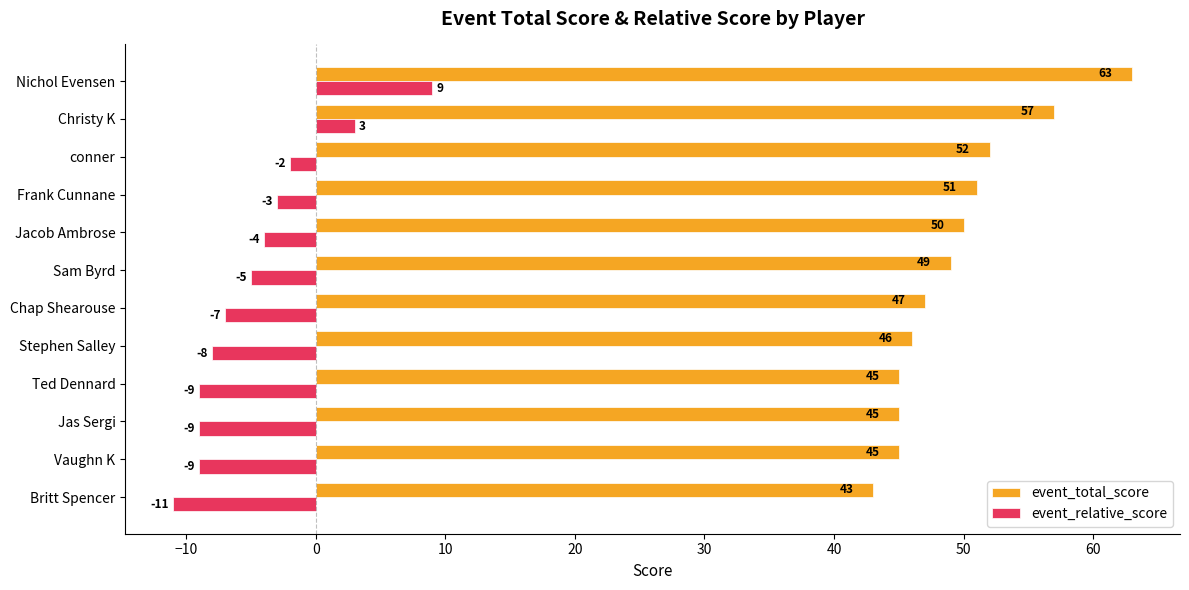

What is the maximum value shown in the chart?

63